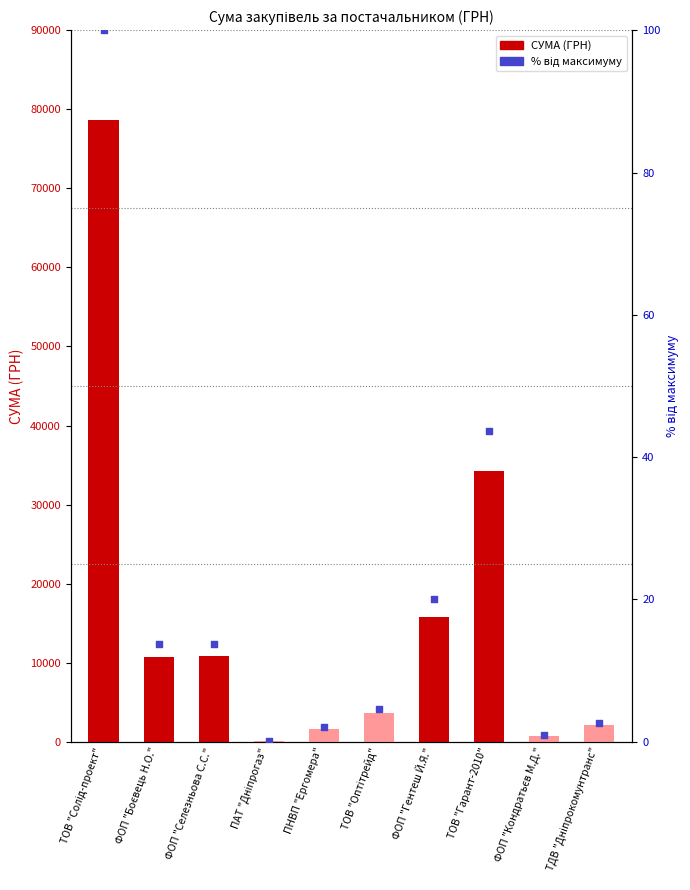

Which series contains the highest Y value?

СУМА (ГРН)